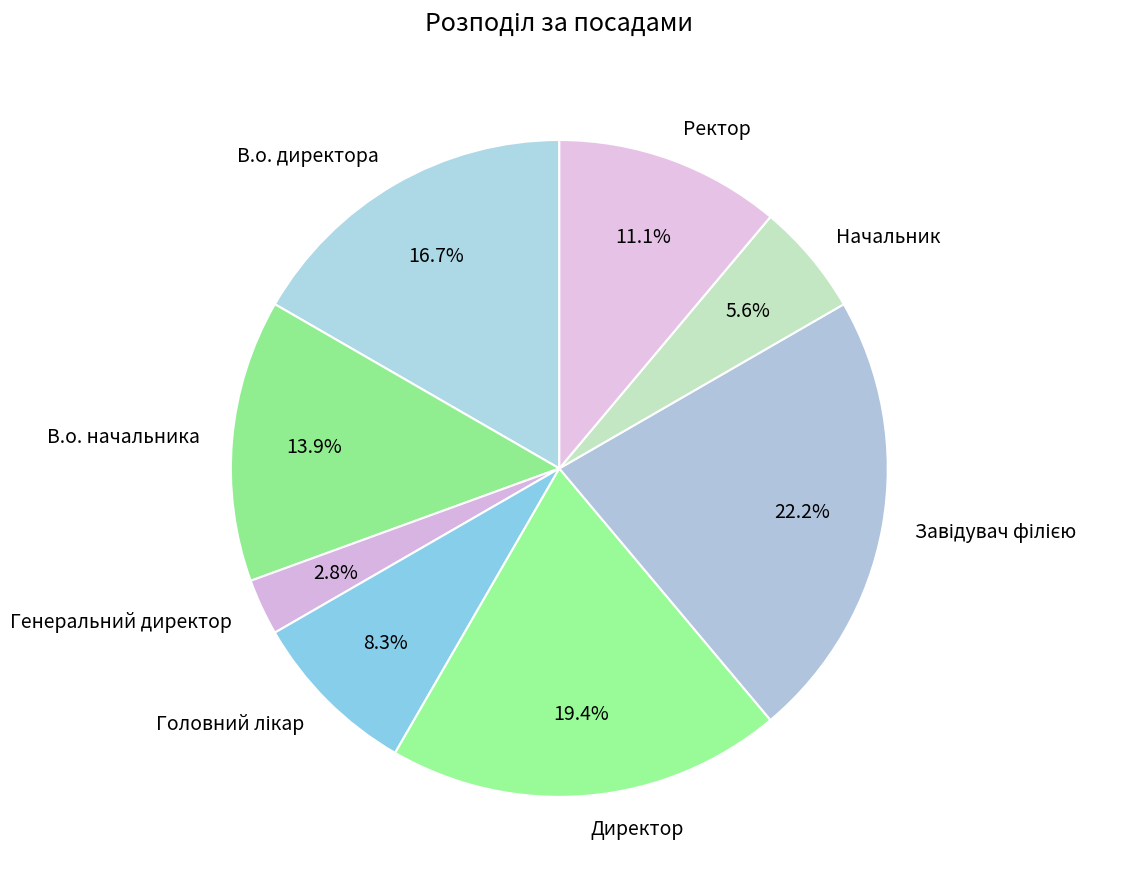

How many segments does this pie chart have?

8